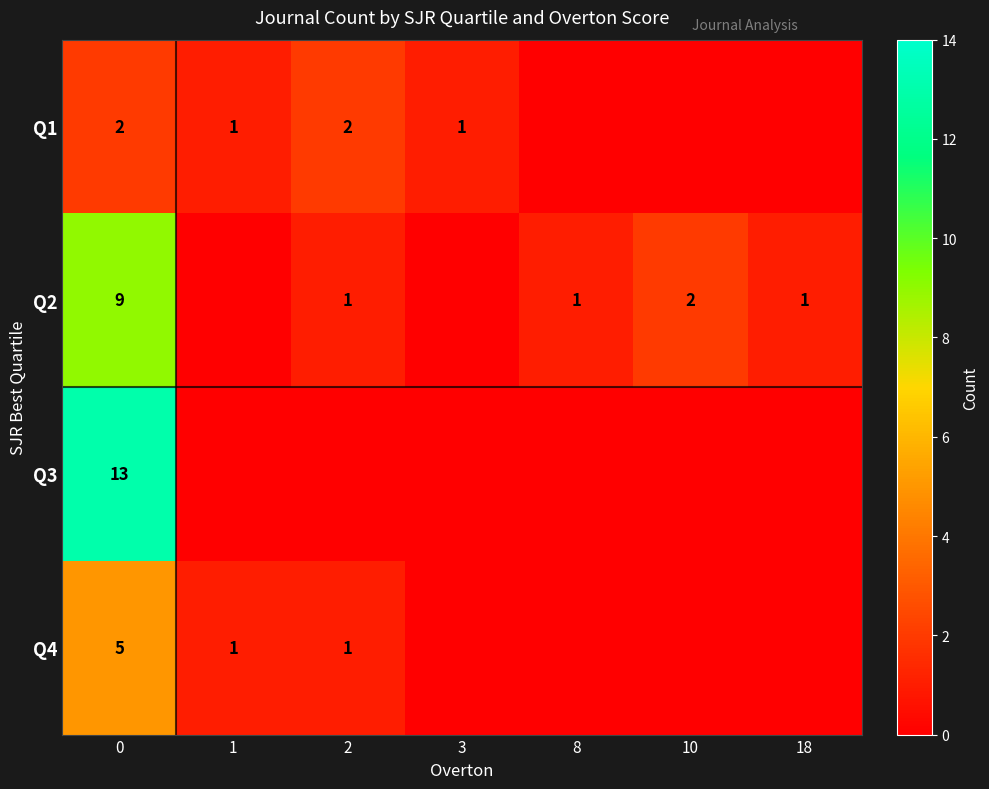

What is the sum of the Q1 values at 1 and 2?

3